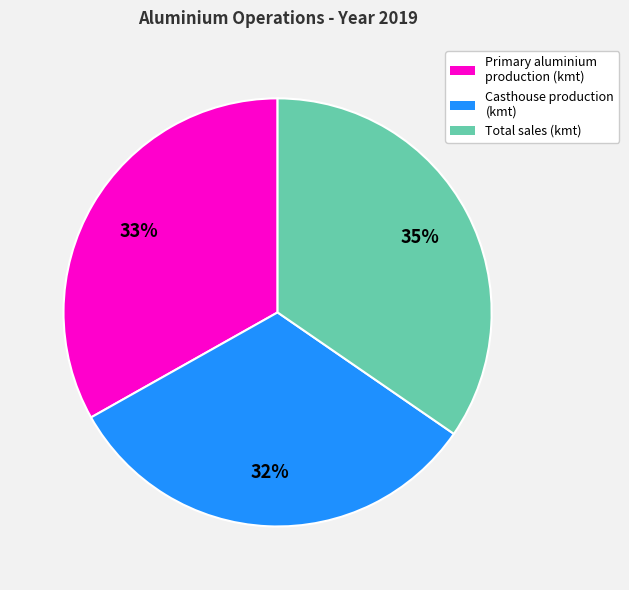

Is it true that Casthouse production (kmt) is 18% of the pie?

False